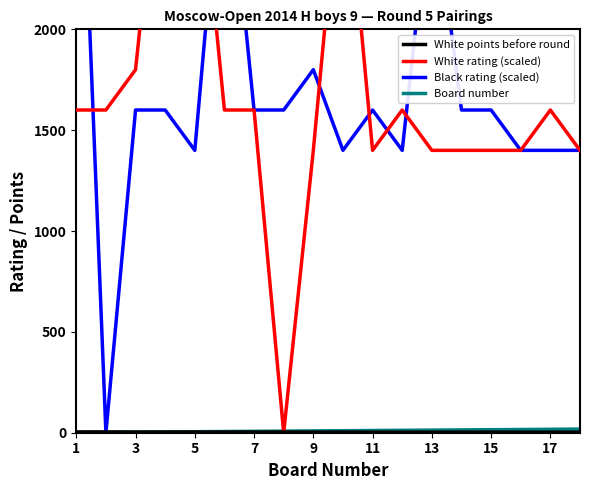

What is the maximum value for White points before round?

4.0